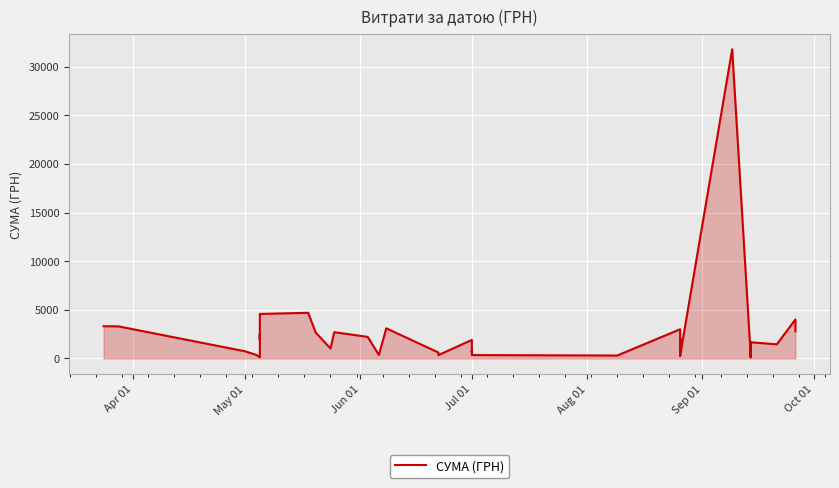

What is the average value?

2348.7